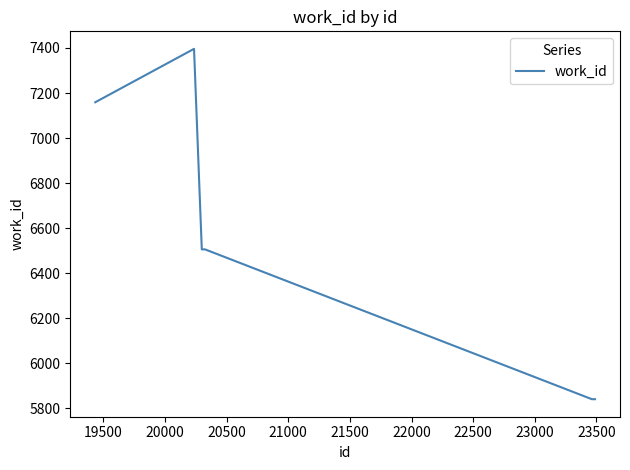

What is the difference between the maximum and minimum values?

1555